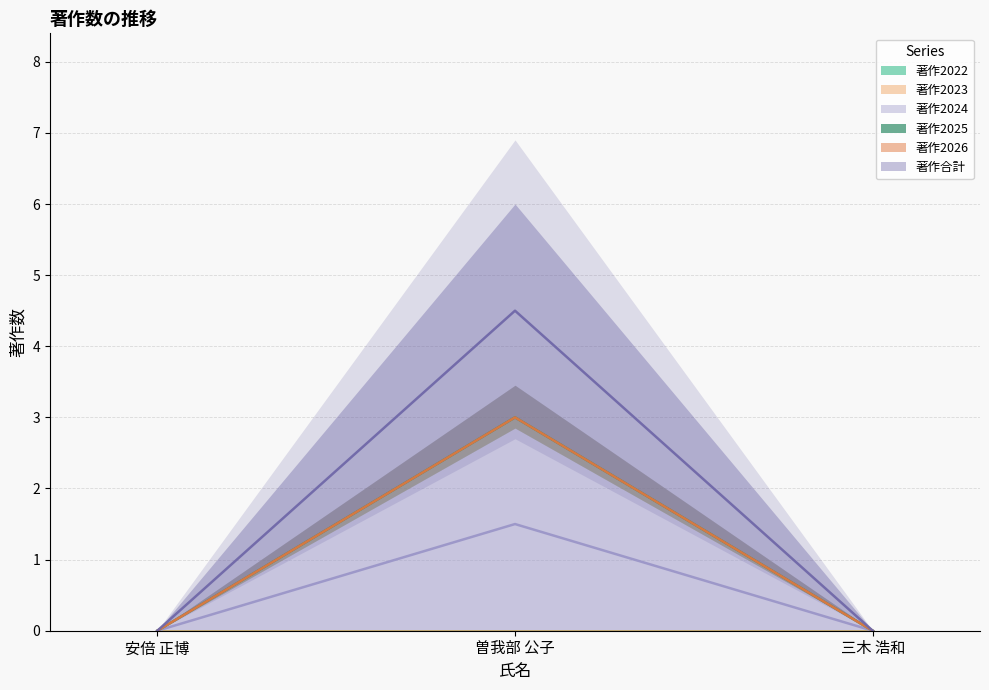

Which series changed the most between 安倍 正博 and 曽我部 公子?

著作2024